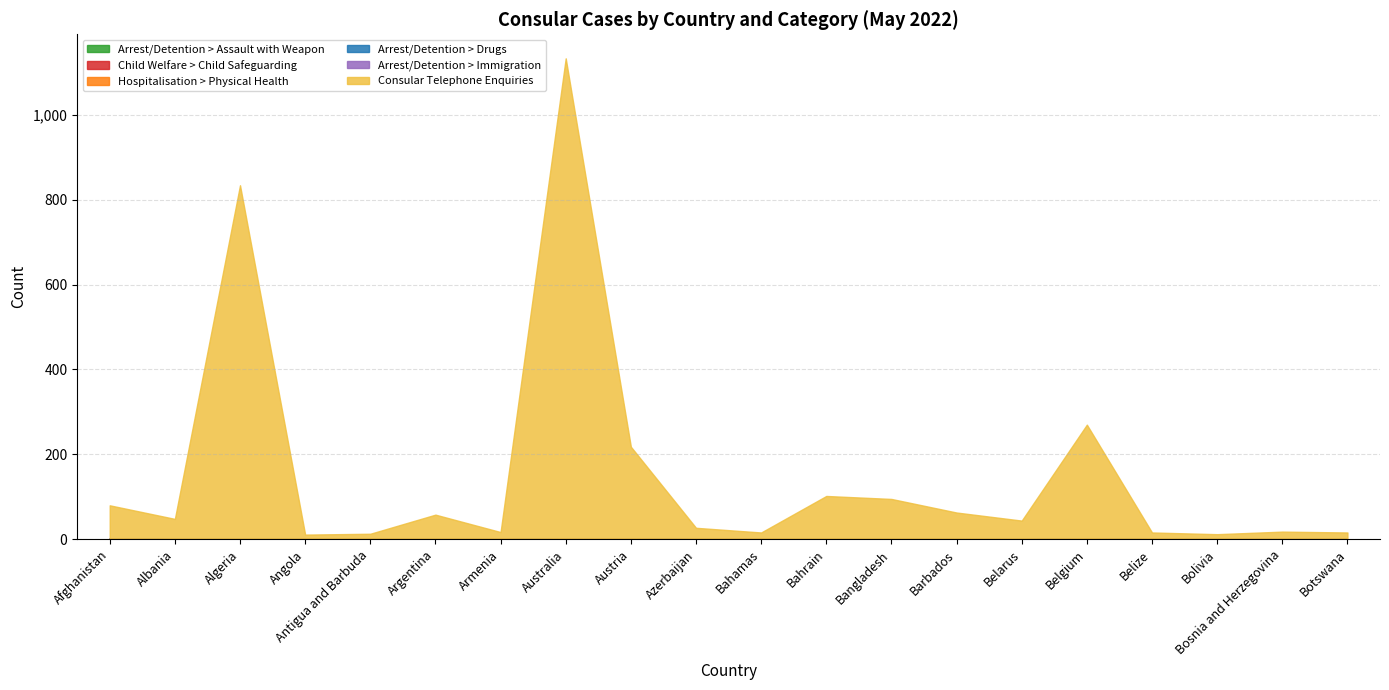

Which series has the largest total across all categories?

Consular Telephone Enquiries